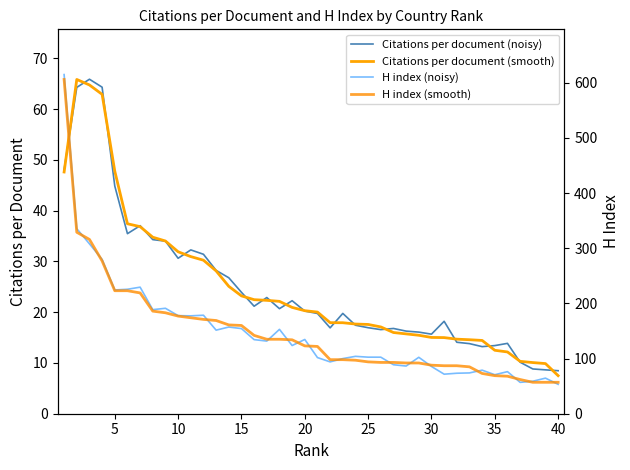

What is the minimum value for Citations per document (noisy)?

8.5